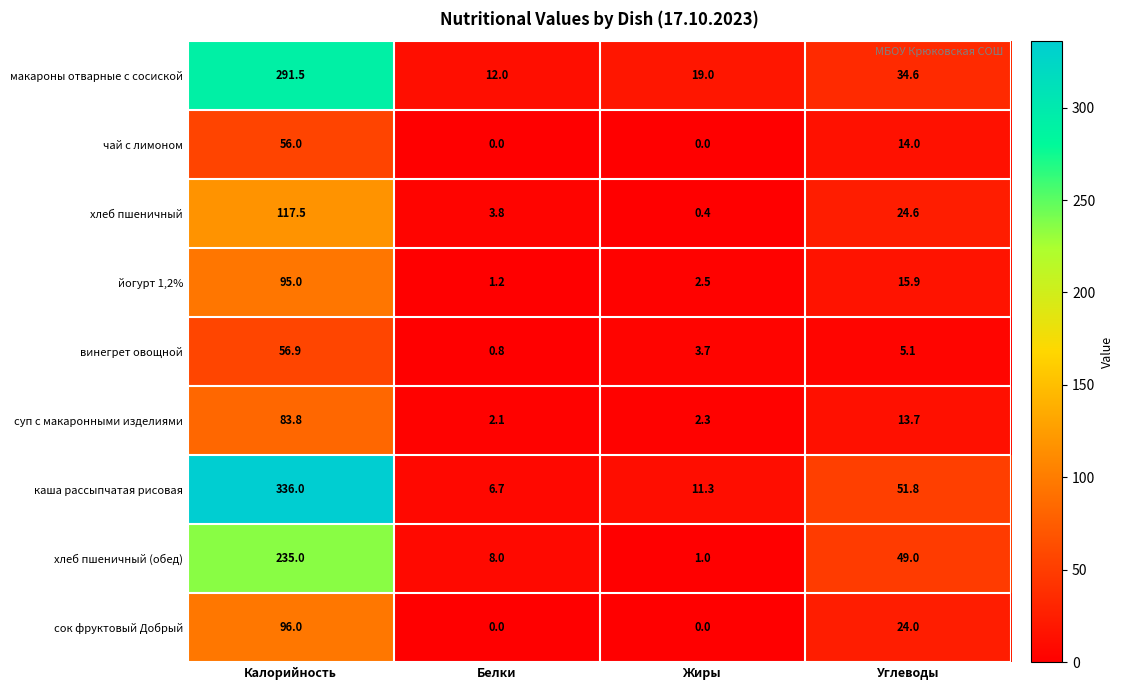

What is the total value across all series at Белки?

34.6